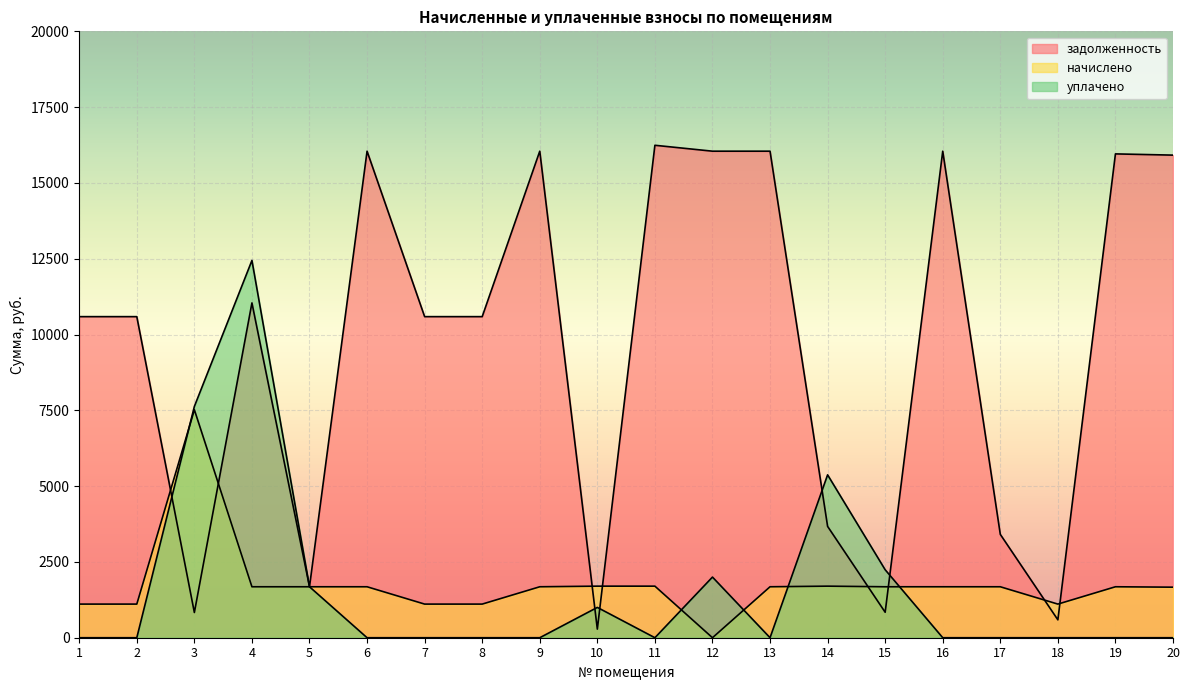

Which series ends up on top after the final intersection of задолженность and уплачено?

задолженность